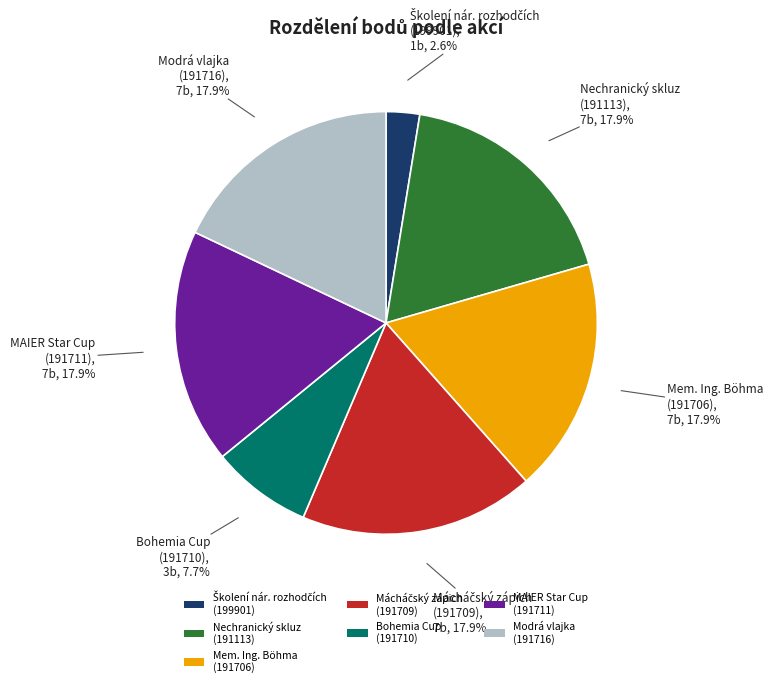

Do MAIER Star Cup (191711) and Bohemia Cup (191710) together represent more than half of the pie?

No